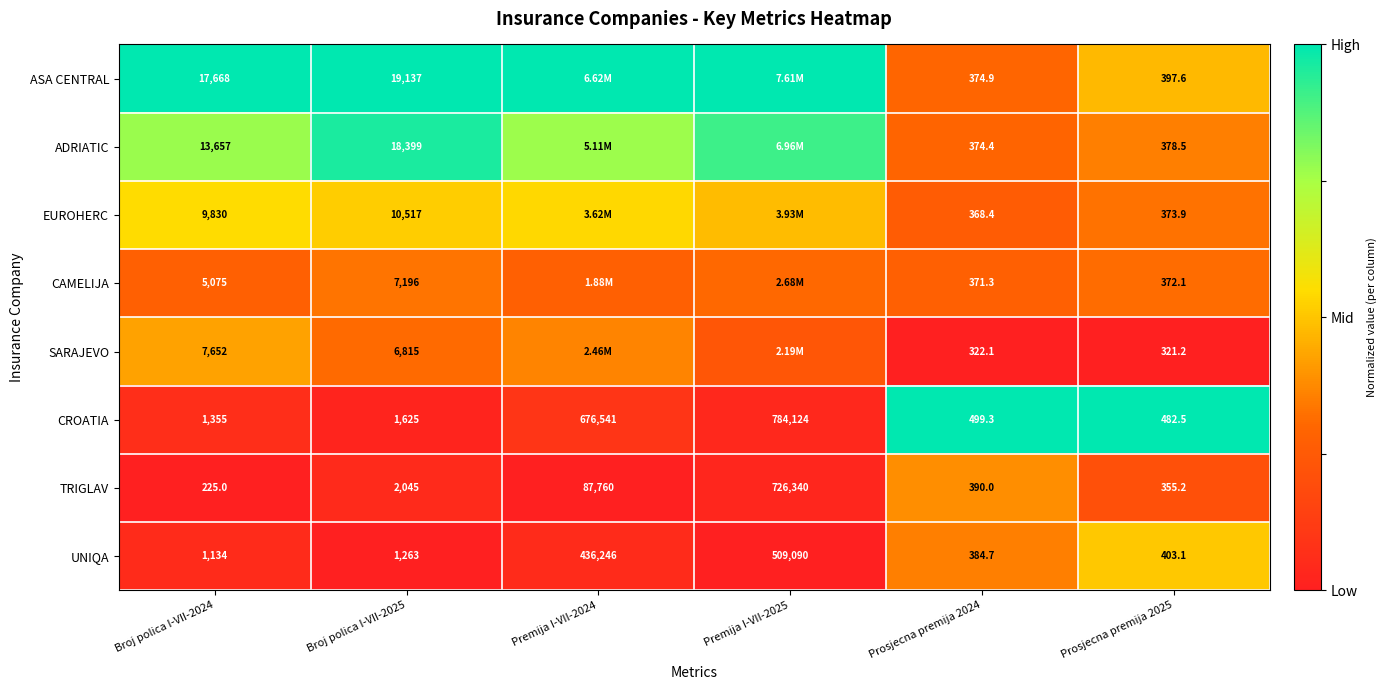

Which series changed the most between Broj polica I-VII-2024 and Broj polica I-VII-2025?

ADRIATIC